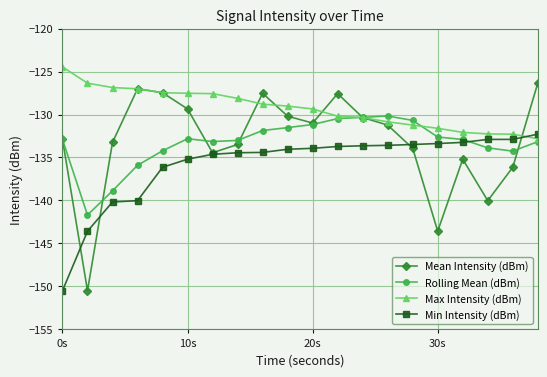

What is the value of the Max Intensity (dBm) point at the 12th from the left?

-130.2